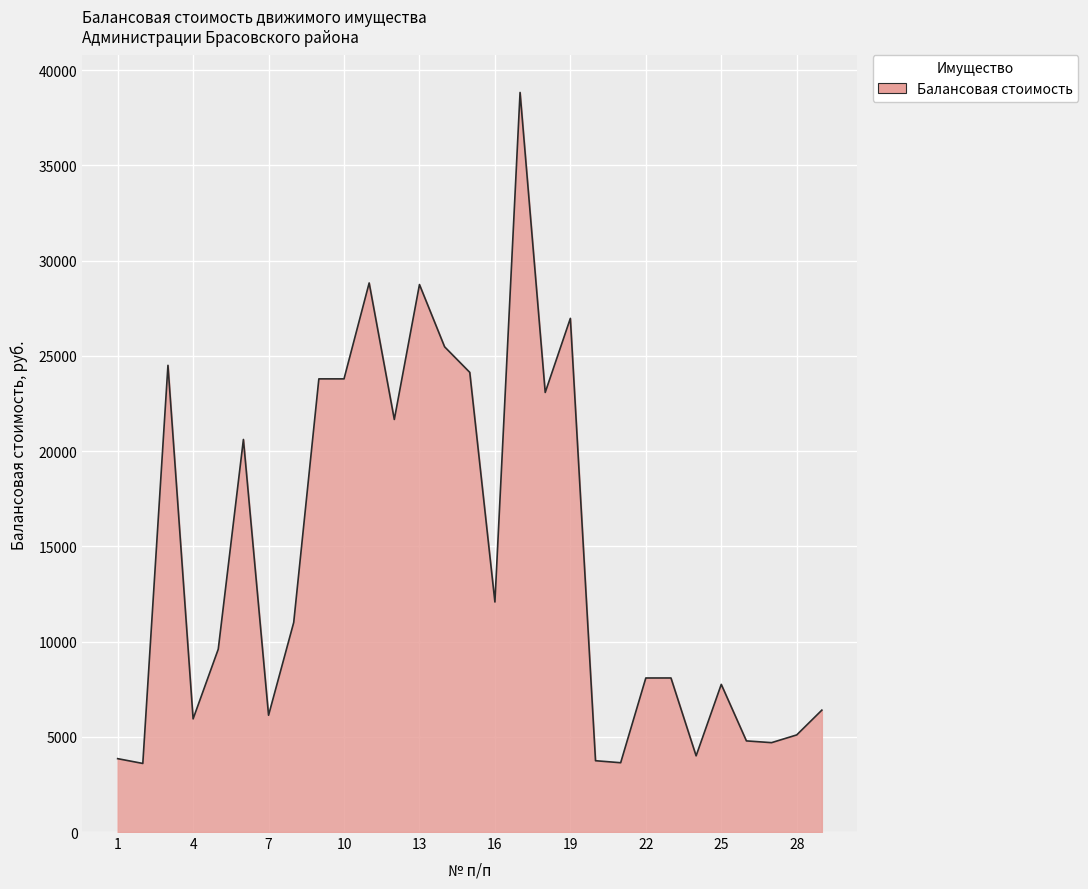

What is the minimum value shown in the chart?

3600.0